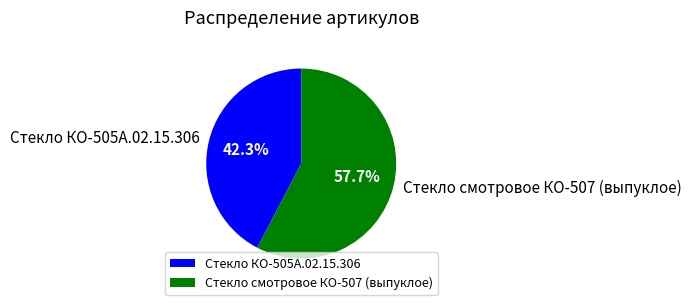

How many slices are in this pie chart?

2